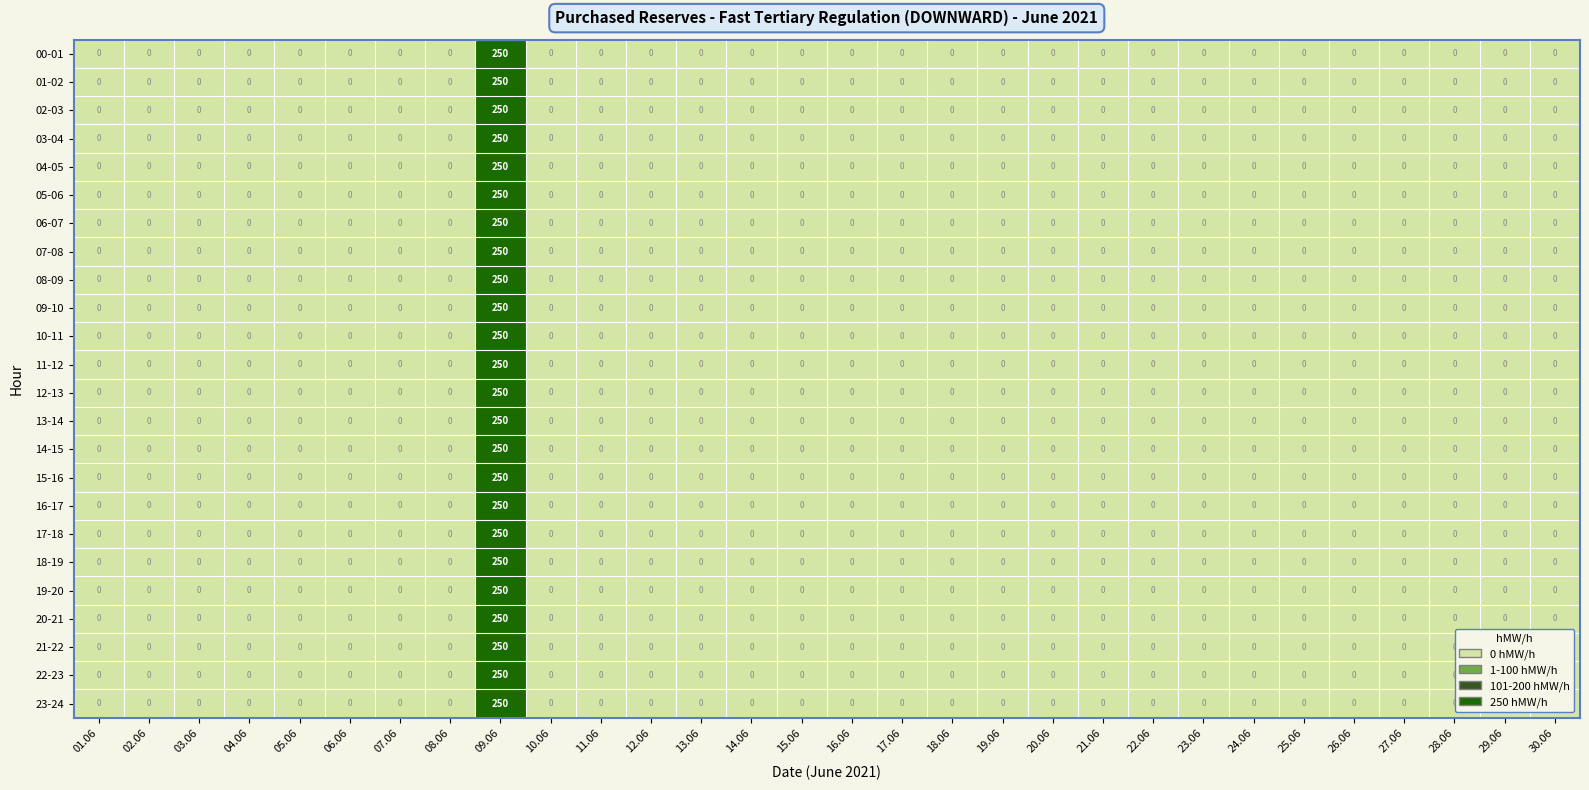

What is the maximum value for 03-04?

250